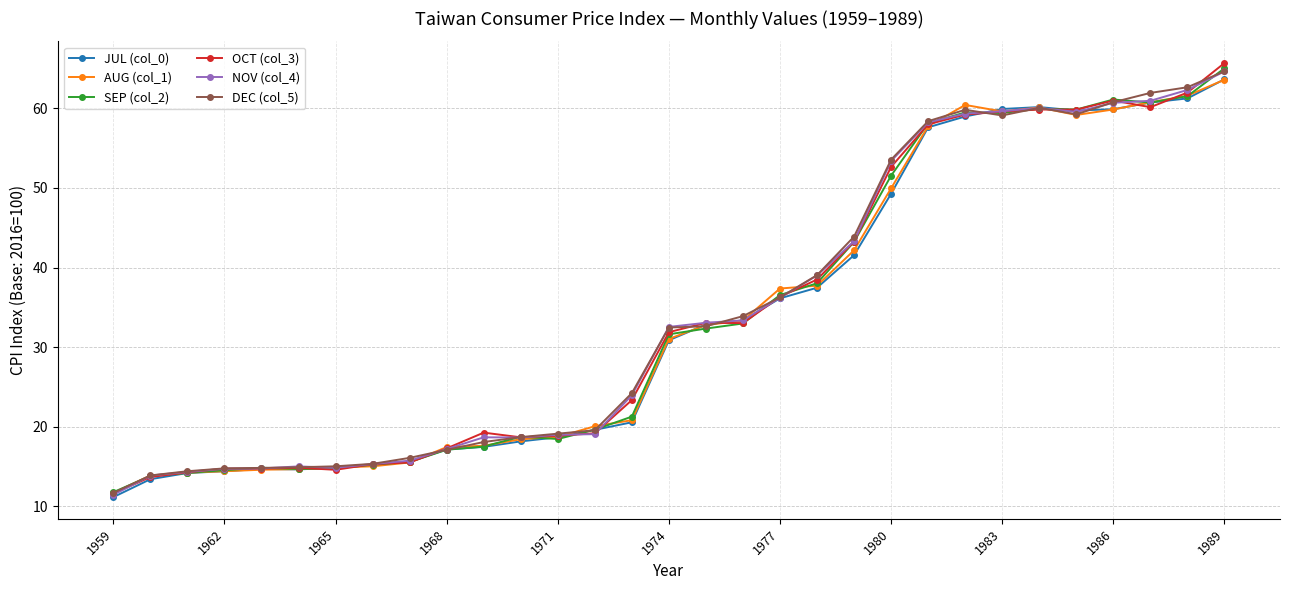

What is the value of the SEP (col_2) point at the 23rd from the left?

58.1